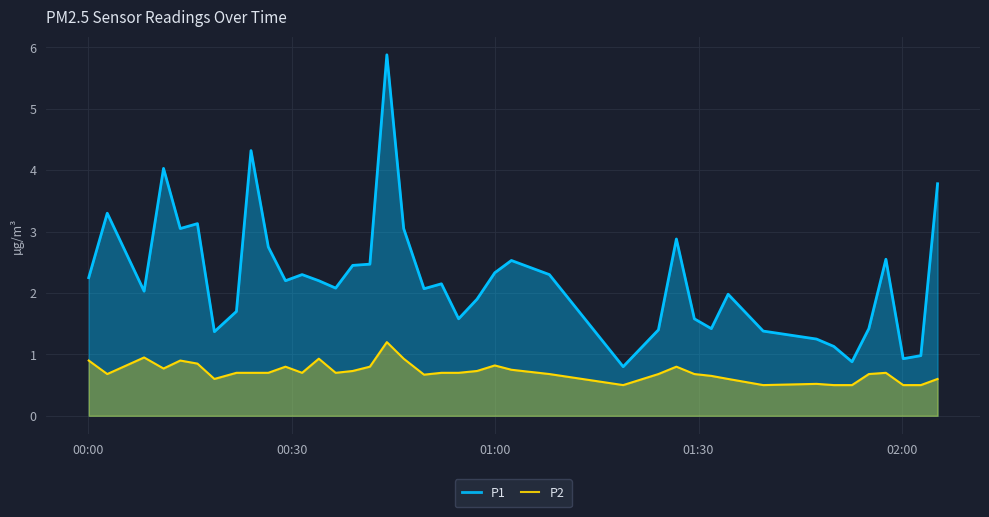

What is the value of the P2 point at the 8th from the left?

0.7